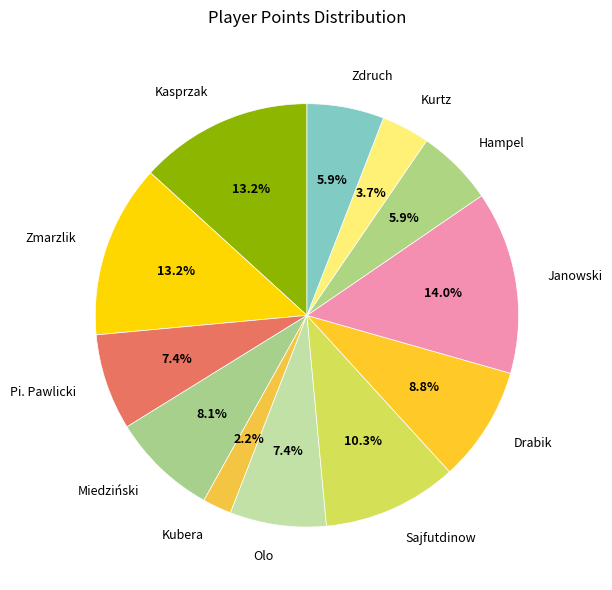

How many segments does this pie chart have?

12